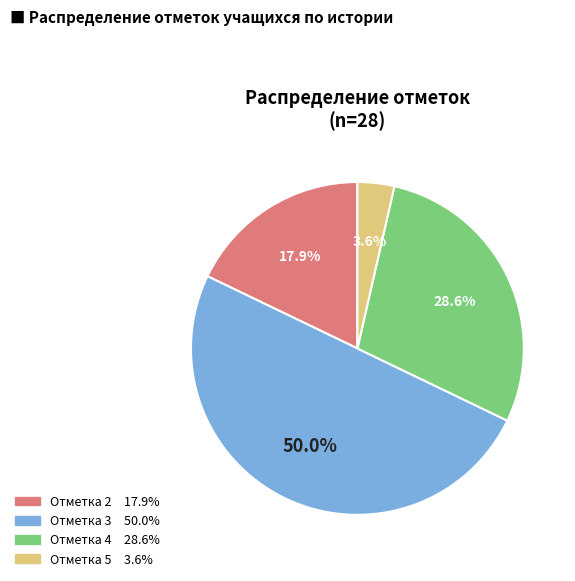

Is Отметка 4 the majority of the pie?

No